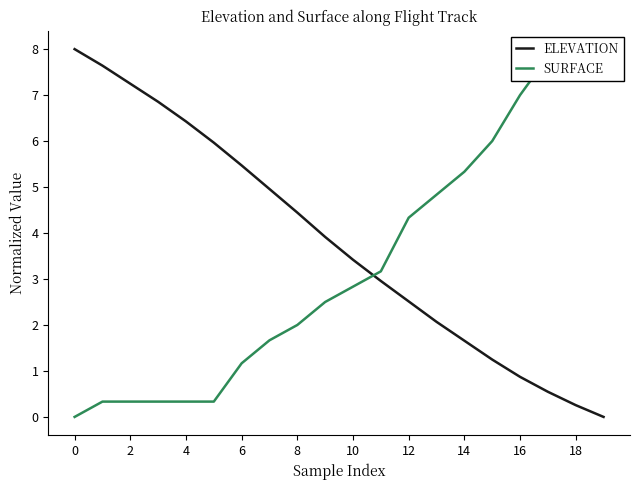

At 16, list the series in order from smallest to largest.

SURFACE, ELEVATION